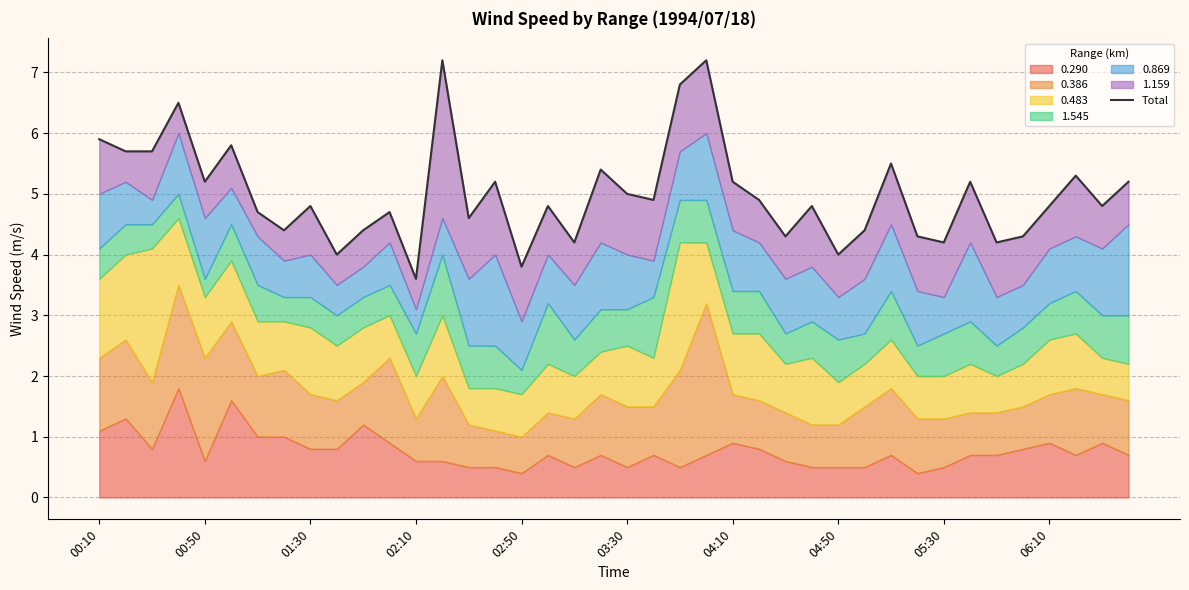

What is the difference between the values at 22 and 16?

3.0